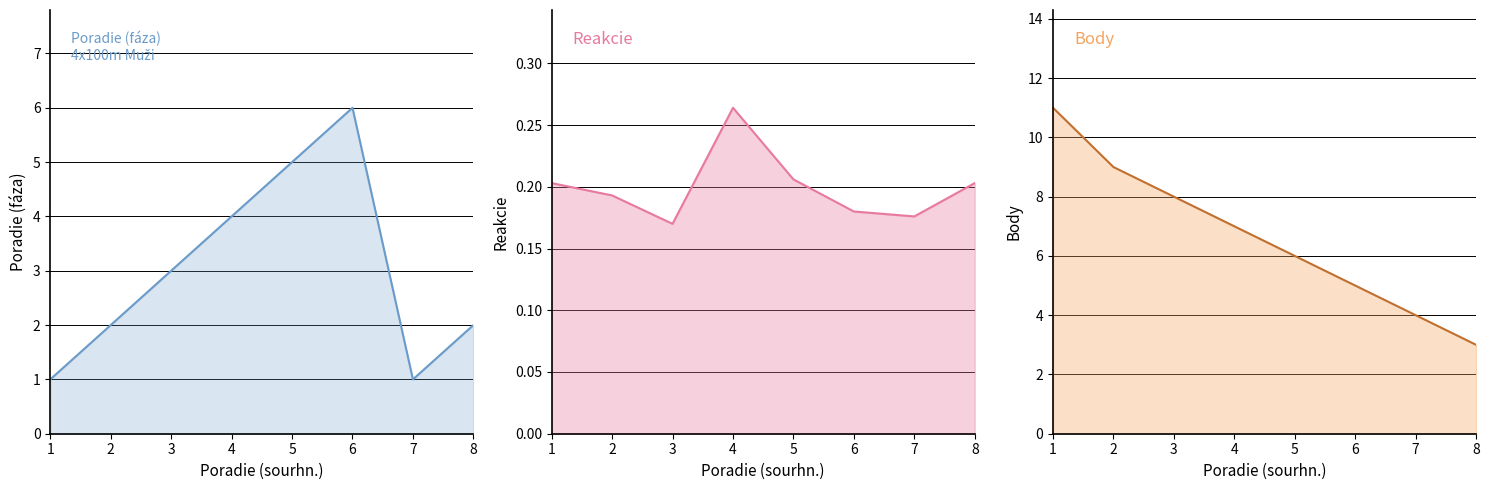

True or false: Reakcie and Poradie (fáza) cross at least once.

False